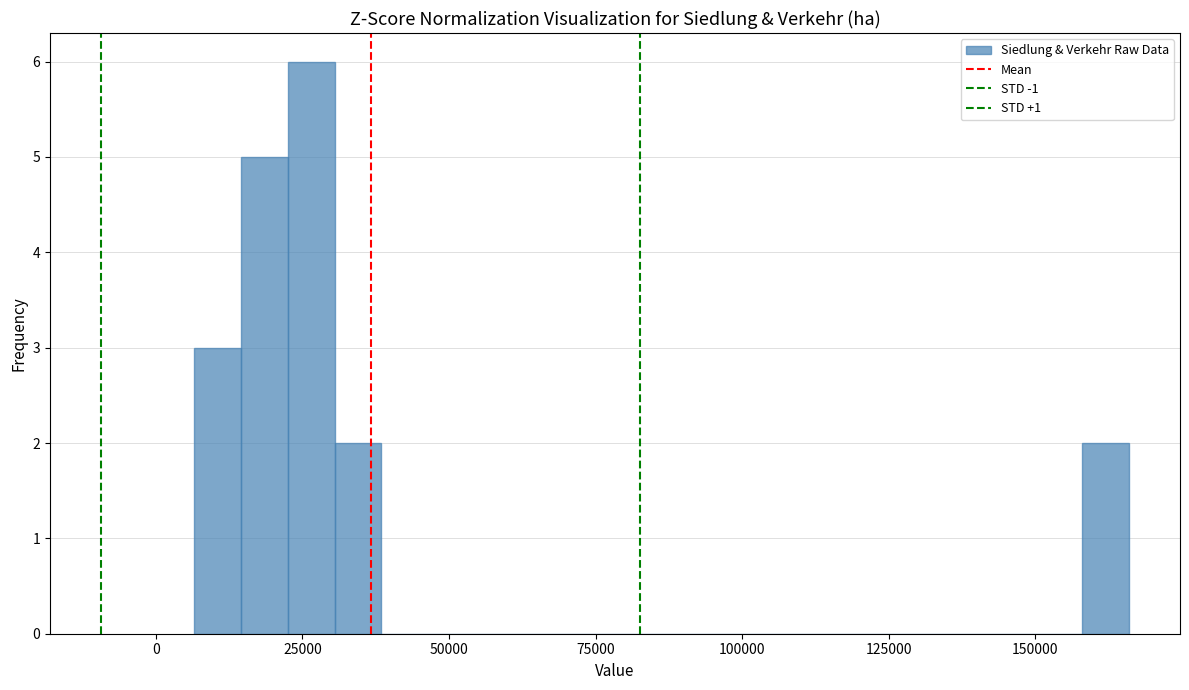

Read against the x-axis, roughly where is the centre of the tallest bar?

25000